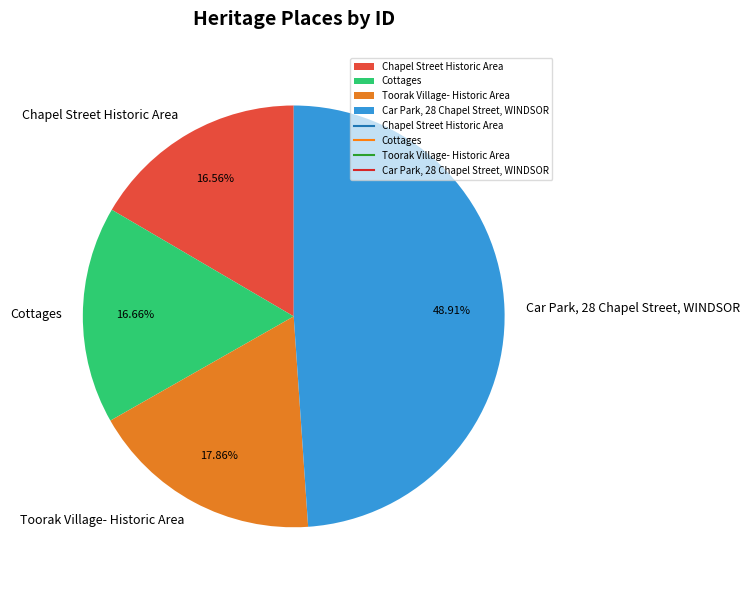

To the nearest percent, what is the difference between the Chapel Street Historic Area and Toorak Village- Historic Area slice percentages?

1%